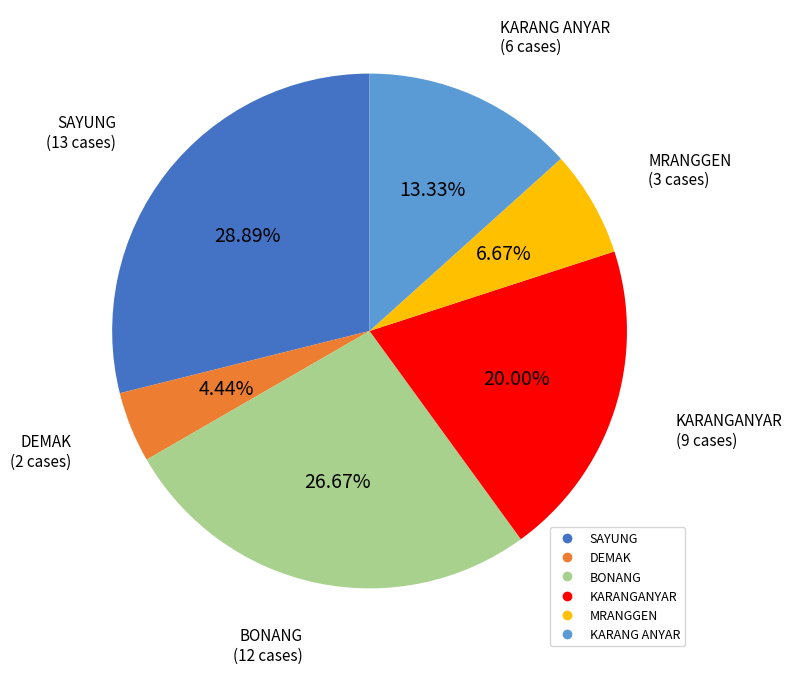

To the nearest percent, what percentage of the pie is SAYUNG?

29%